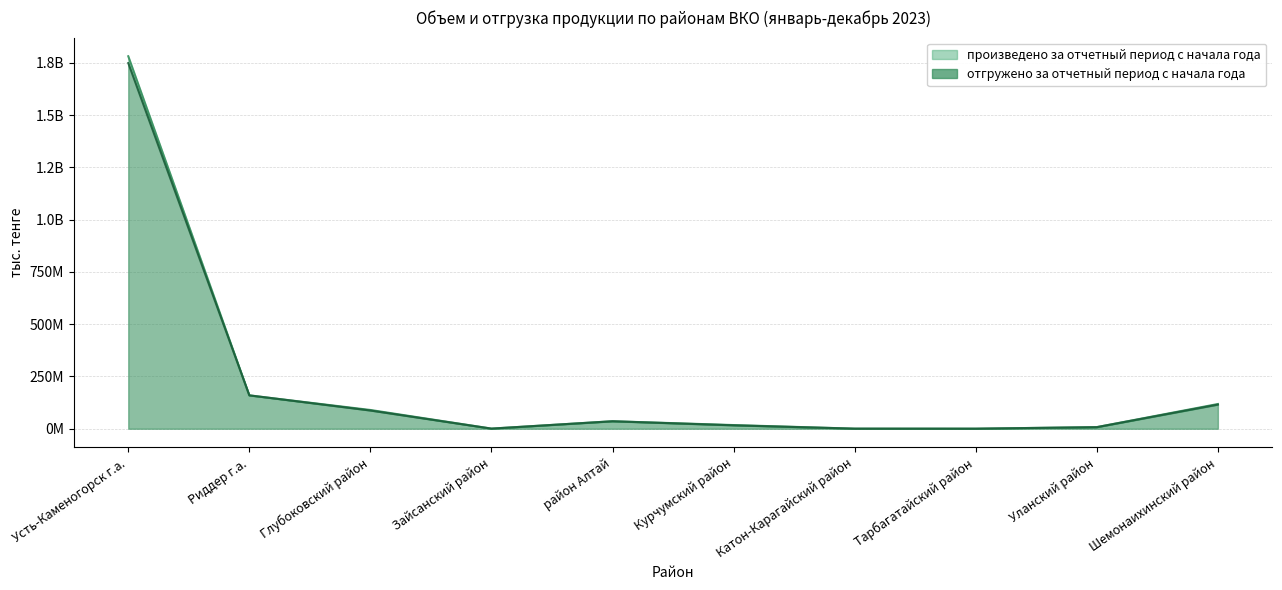

Does the chart display data point markers on the line(s)?

No